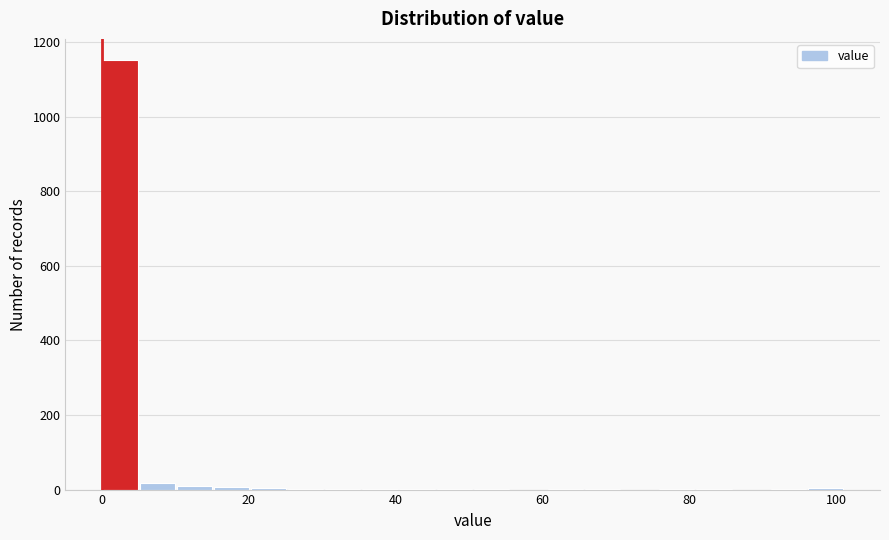

Around what value on the x-axis is the tallest bar? Give the approximate position of its centre, as read against the axis.

2